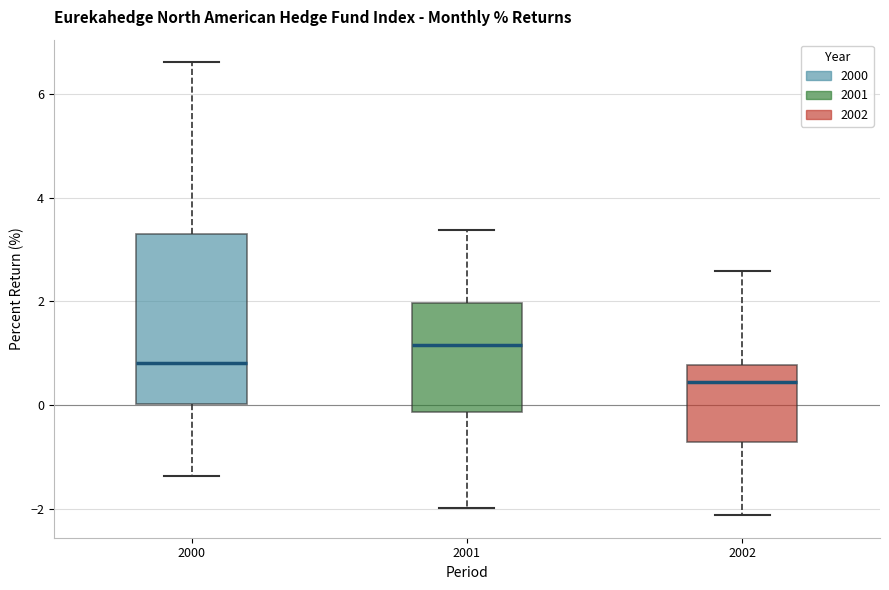

Where is the lower edge of the box at x = 2002 on the y-axis? The values are not printed on the chart, so give them approximately, as read against the axis.

-0.8